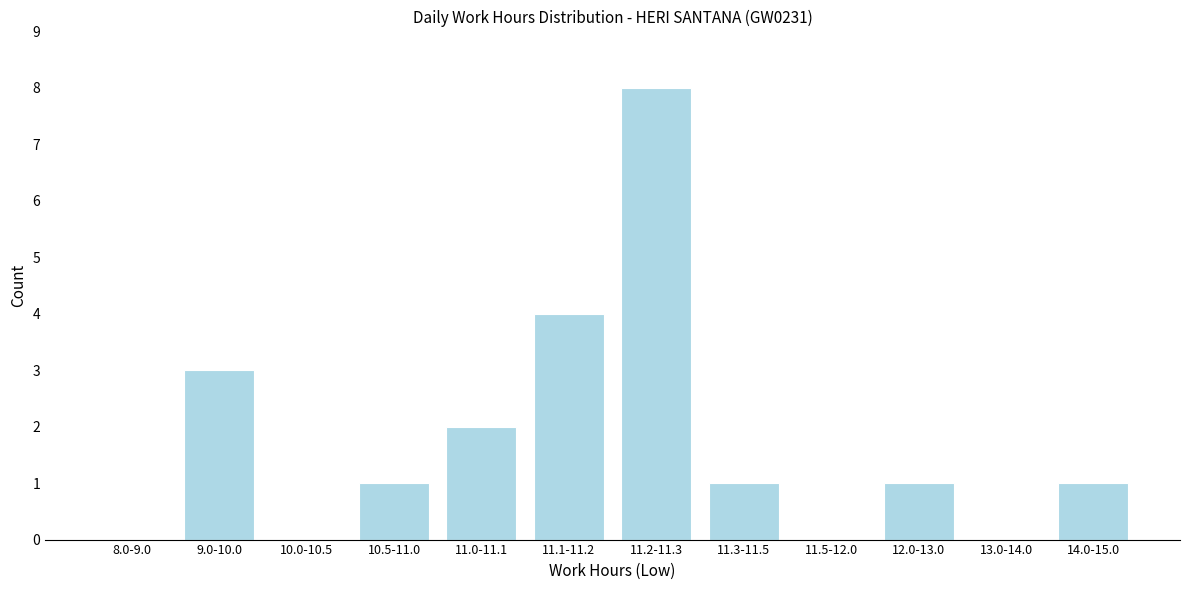

Reading right to left, list all the values displayed in this chart.

14.0-15.0=1	13.0-14.0=0	12.0-13.0=1	11.5-12.0=0	11.3-11.5=1	11.2-11.3=8	11.1-11.2=4	11.0-11.1=2	10.5-11.0=1	10.0-10.5=0	9.0-10.0=3	8.0-9.0=0